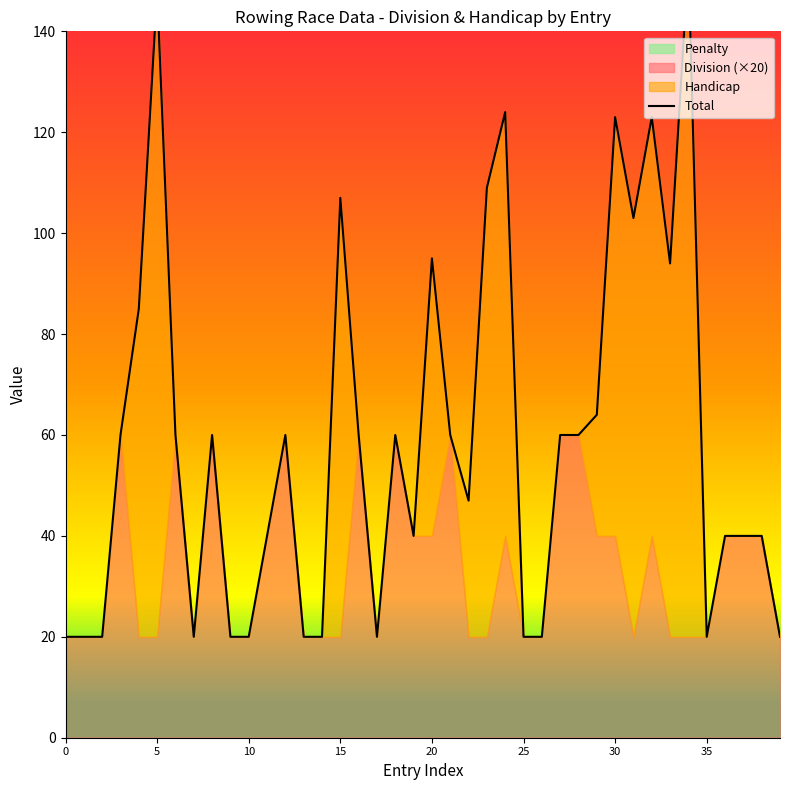

What is the maximum value shown in the chart?

154